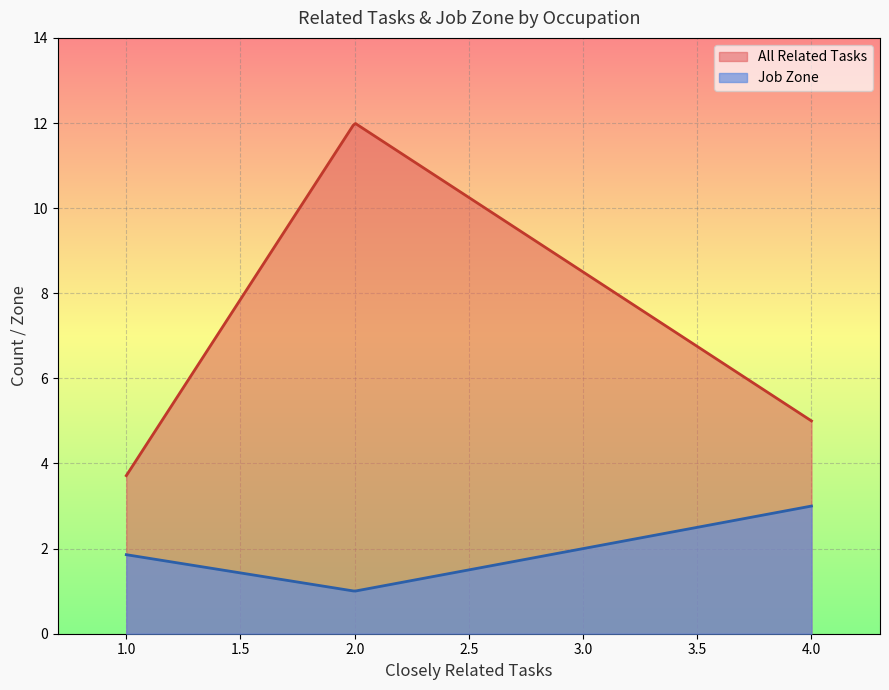

What are all the series names shown in the legend?

All Related Tasks, Job Zone